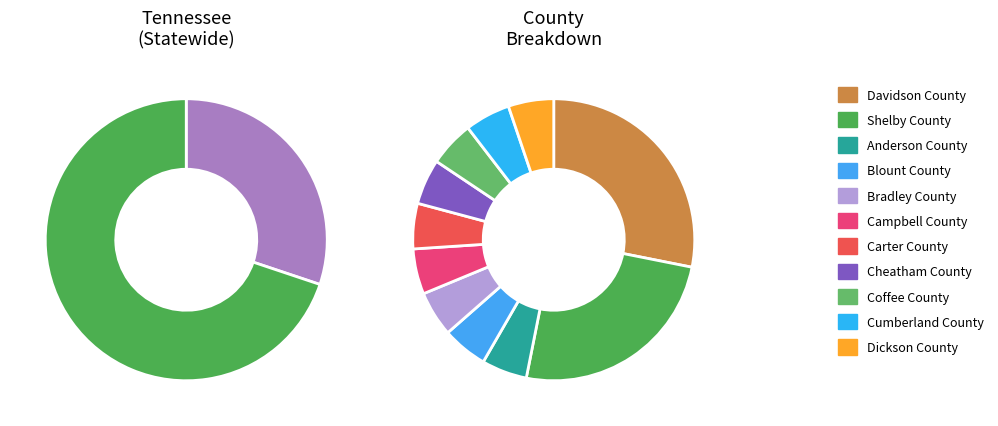

To the nearest percent, what percentage of the pie is Carter County?

4%